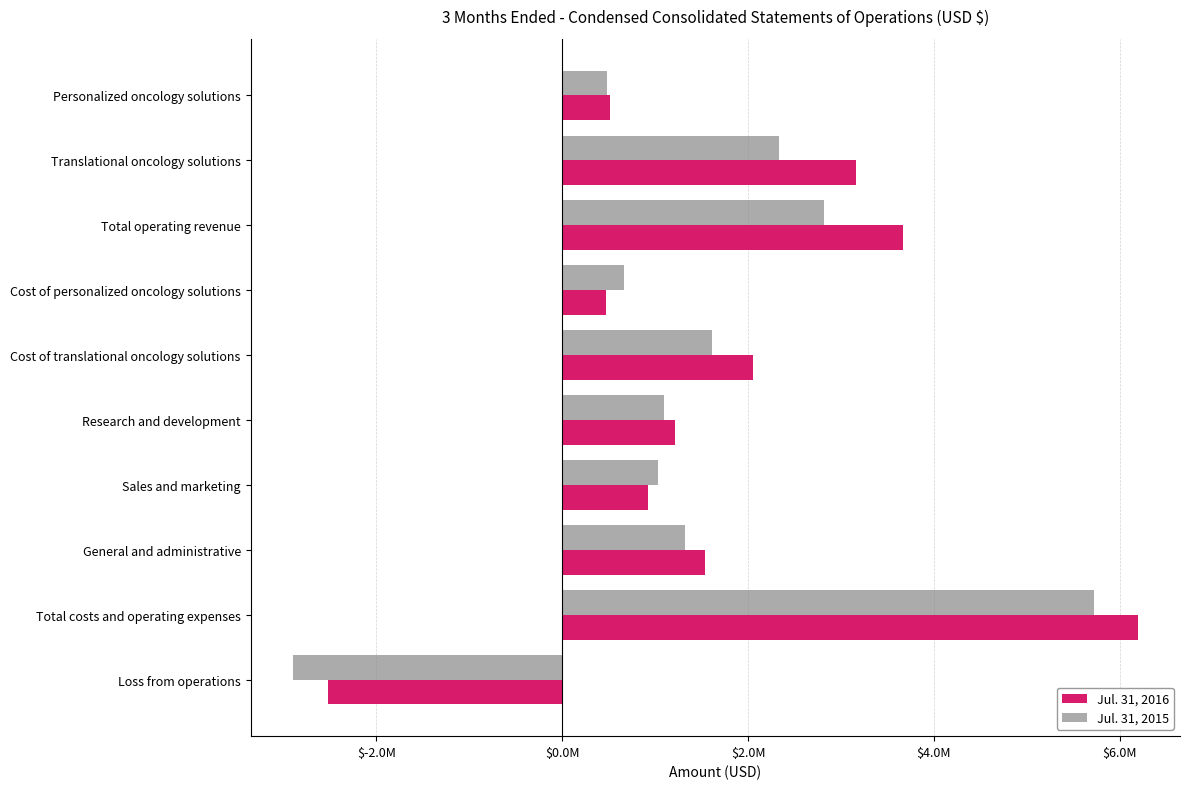

What are all the series names shown in the legend?

Jul. 31, 2016, Jul. 31, 2015